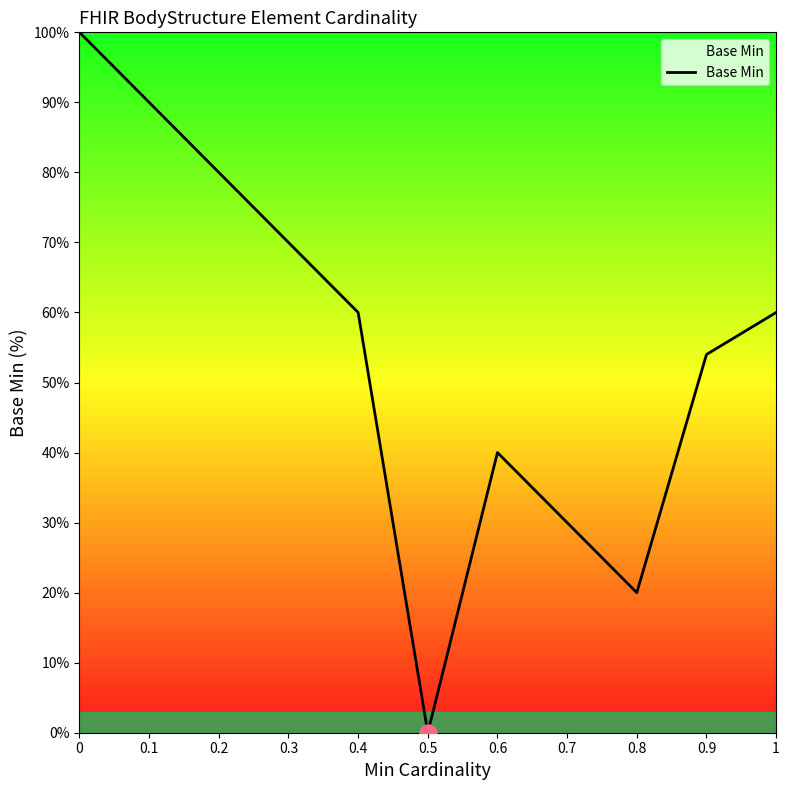

Which has a higher value, 0.4 or 0.9?

0.4